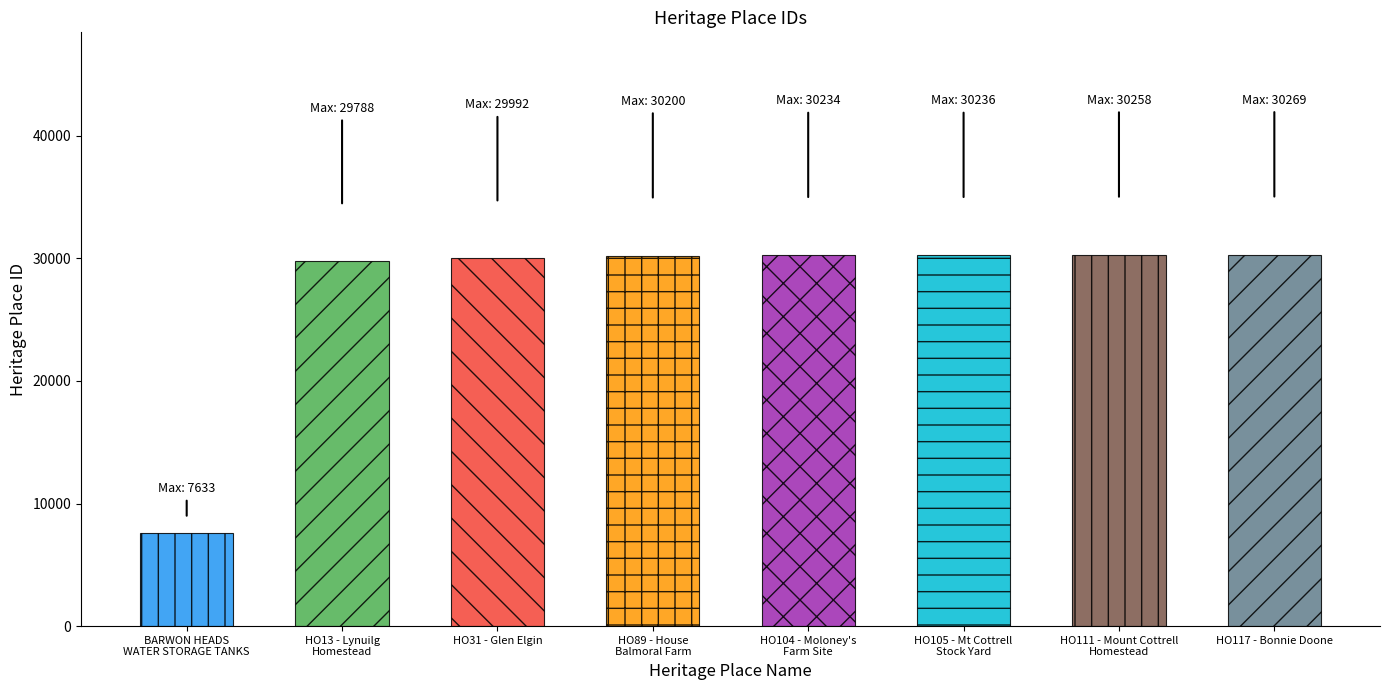

How many bars are there in total?

8